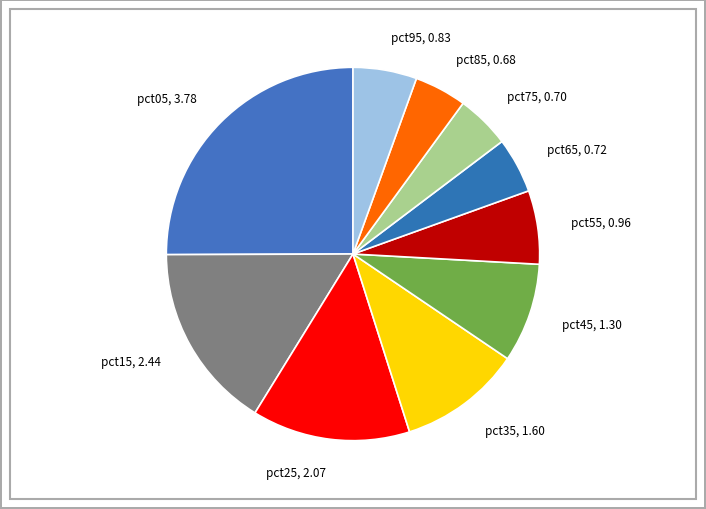

Is there any slice that represents more than half of the pie?

No